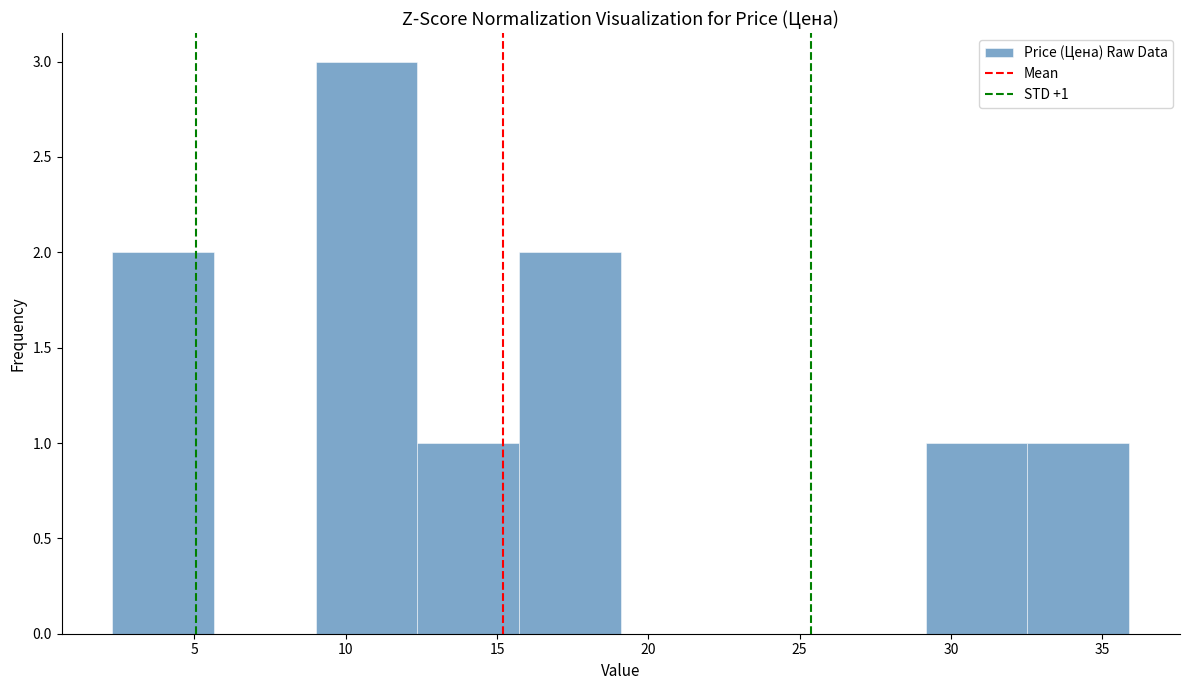

Which range on the x-axis has the tallest bar?

9.0 to 12.5